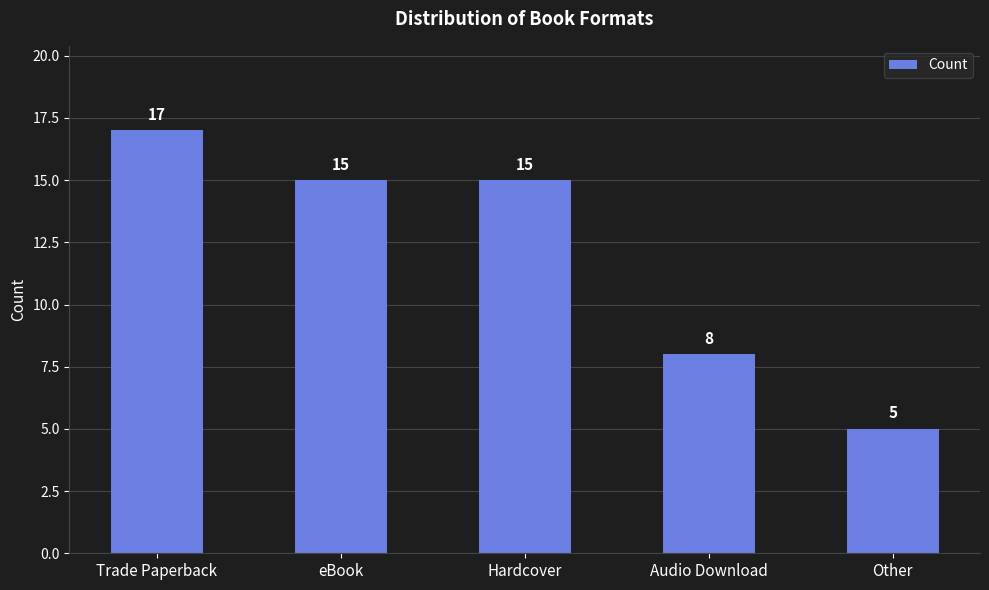

What is the label of the 5th bar from the left?

Other